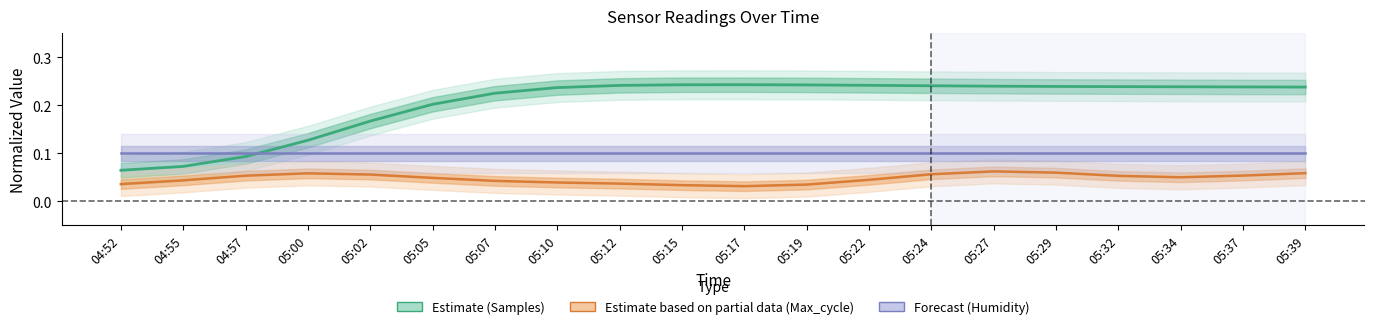

At which category does Samples (Estimate) reach its first local peak?

05:17